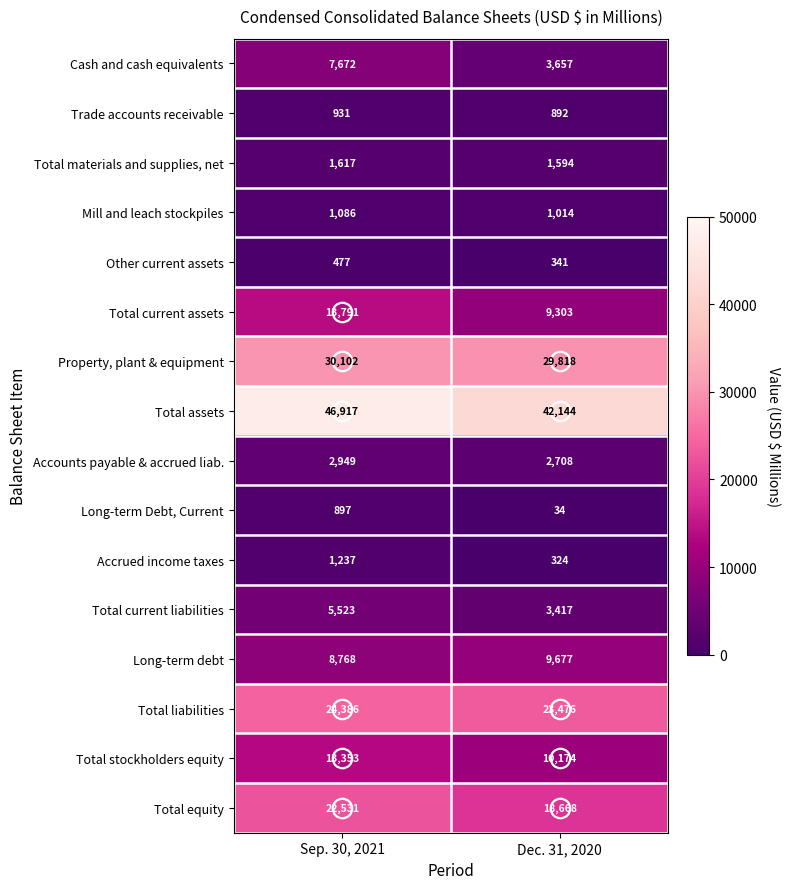

Between Sep. 30, 2021 and Dec. 31, 2020, which series saw the biggest shift?

Total assets